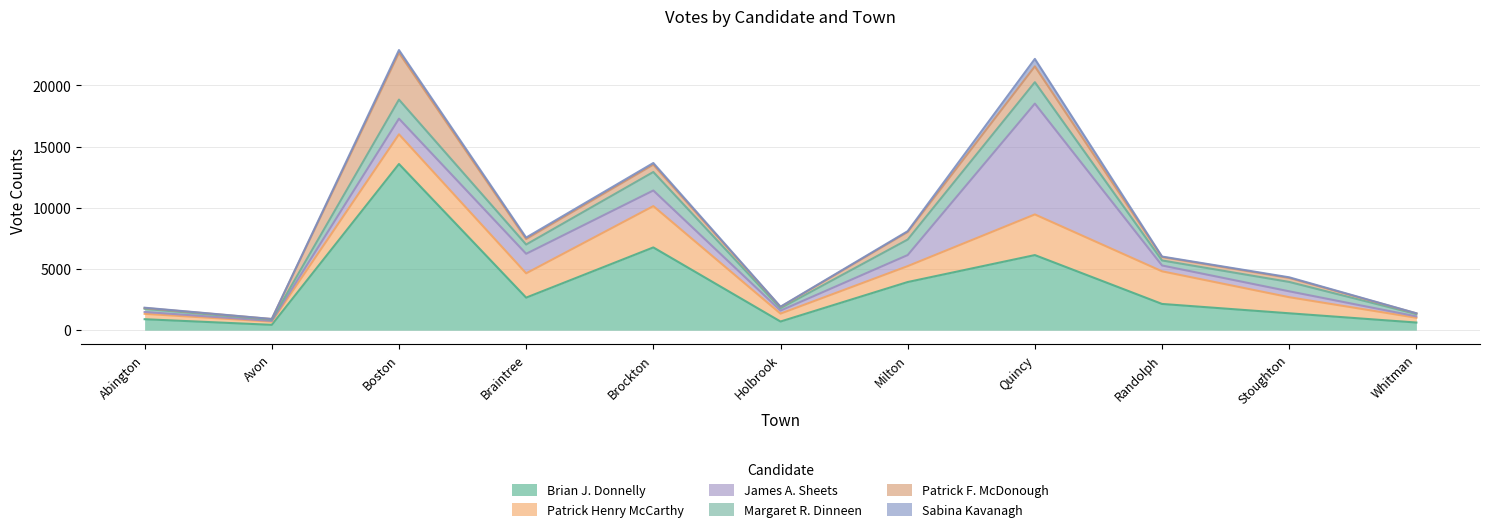

At which category is the sum across all series the highest?

Boston